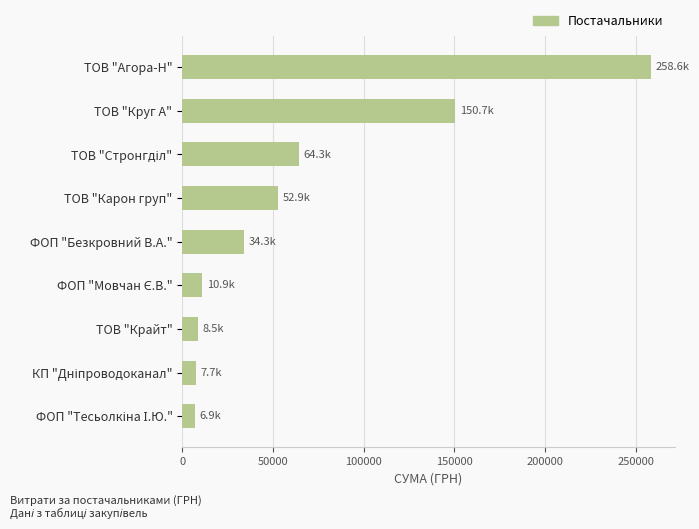

Does the chart contain any negative values?

No